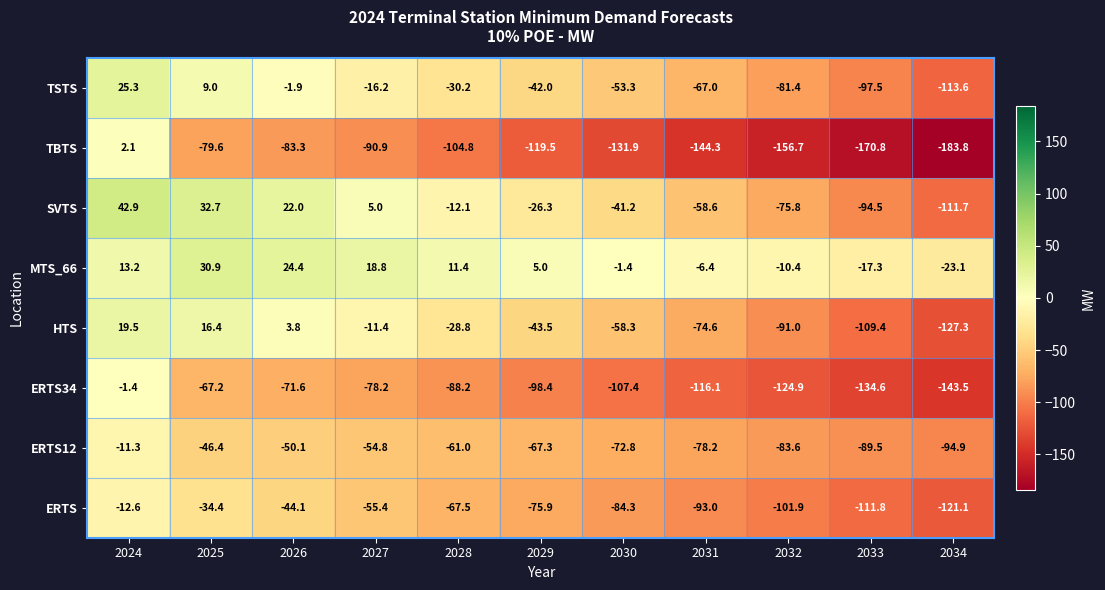

What is the difference between the second highest and minimum values in the ERTS12 series?

48.5